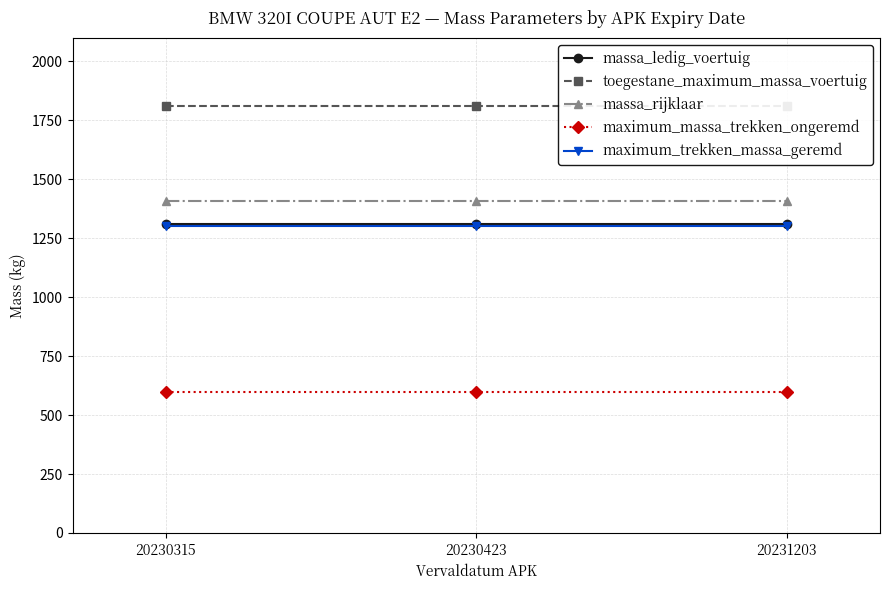

List the series in order of their peak value, lowest first.

maximum_massa_trekken_ongeremd, maximum_trekken_massa_geremd, massa_ledig_voertuig, massa_rijklaar, toegestane_maximum_massa_voertuig